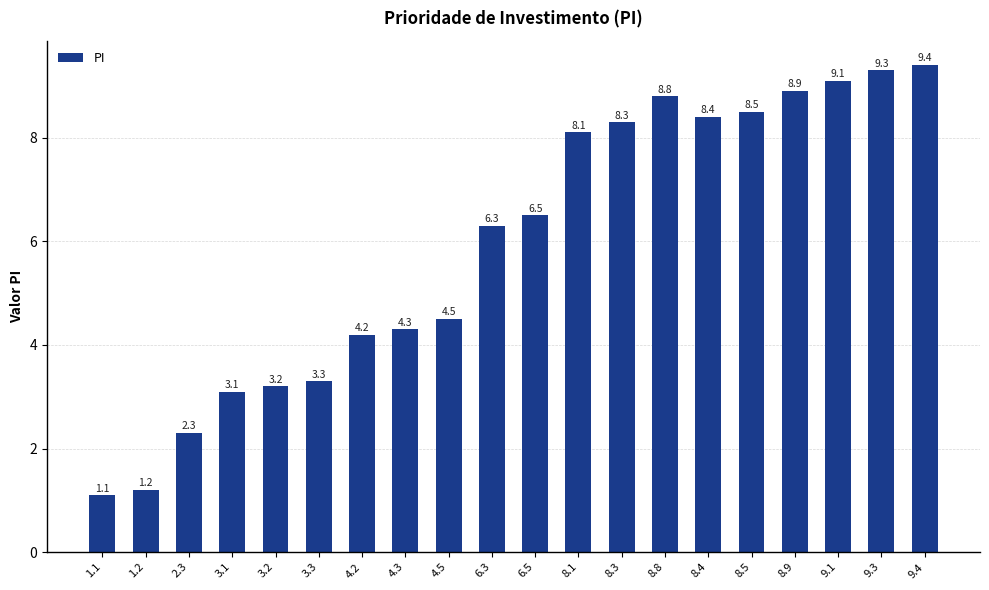

Reading left to right, list all the values displayed in this chart.

1.1=1.1	1.2=1.2	2.3=2.3	3.1=3.1	3.2=3.2	3.3=3.3	4.2=4.2	4.3=4.3	4.5=4.5	6.3=6.3	6.5=6.5	8.1=8.1	8.3=8.3	8.8=8.8	8.4=8.4	8.5=8.5	8.9=8.9	9.1=9.1	9.3=9.3	9.4=9.4